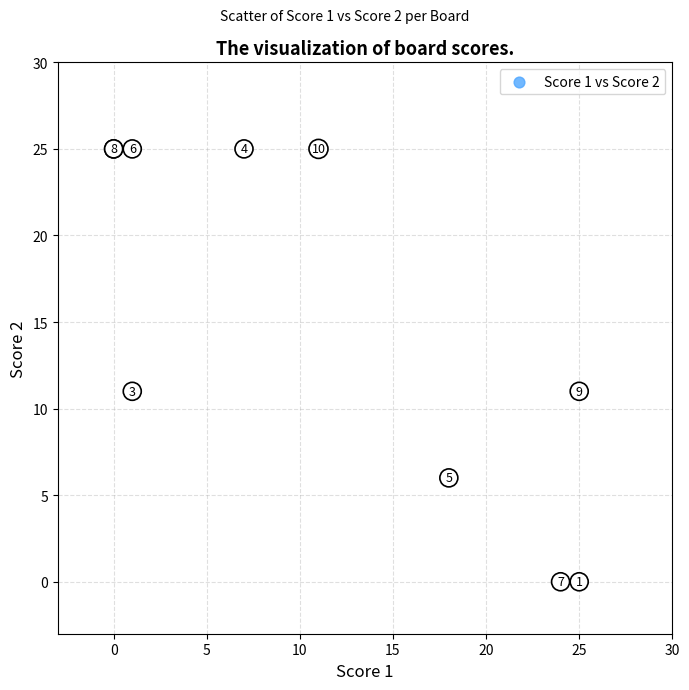

What Y value in the scatter plot is closest to 12?

11